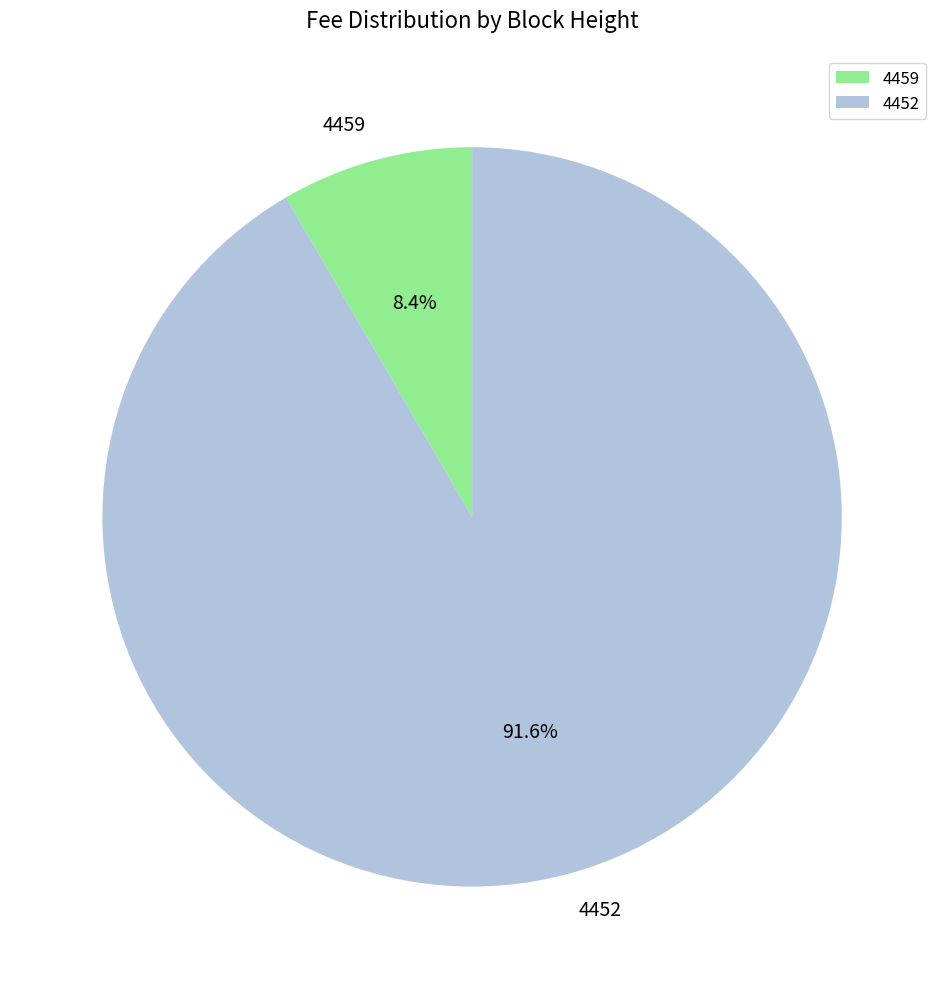

Rank the categories by value from highest to lowest.

4452, 4459